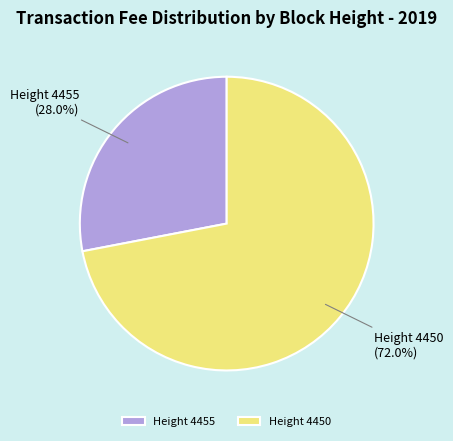

Is the sum of Height 4455 and Height 4450 greater than half?

Yes